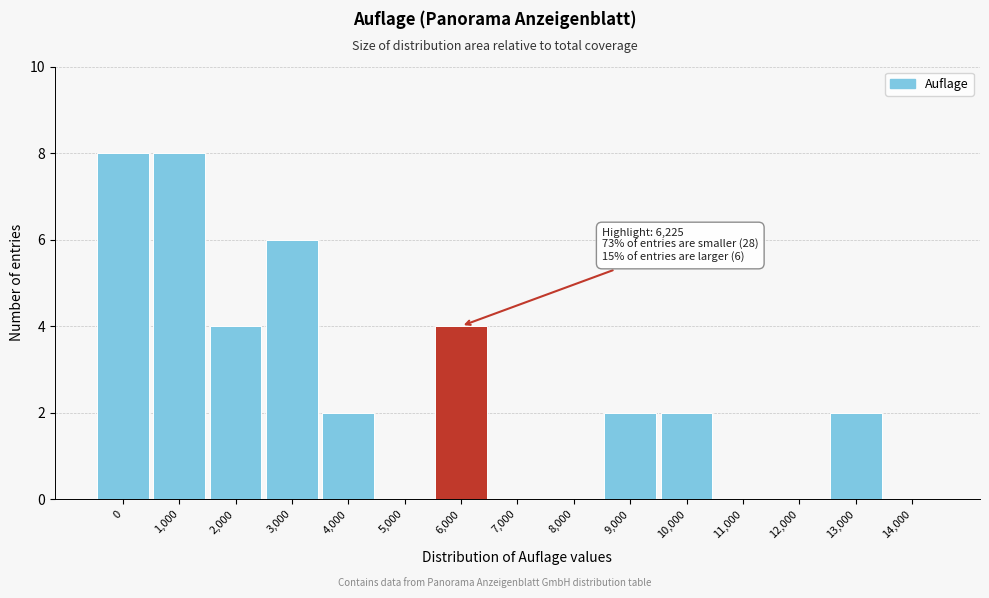

Reading right to left, list all the values displayed in this chart.

14,000=0	13,000=2	12,000=0	11,000=0	10,000=2	9,000=2	8,000=0	7,000=0	6,000=4	5,000=0	4,000=2	3,000=6	2,000=4	1,000=8	0=8